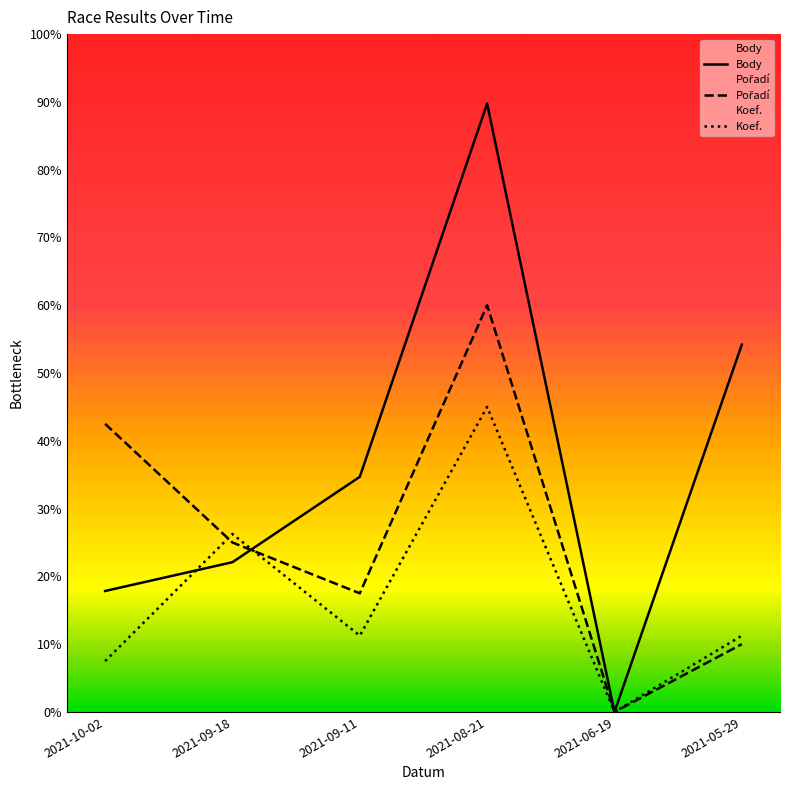

At which label is Koef. closest to 720?

2021-09-18